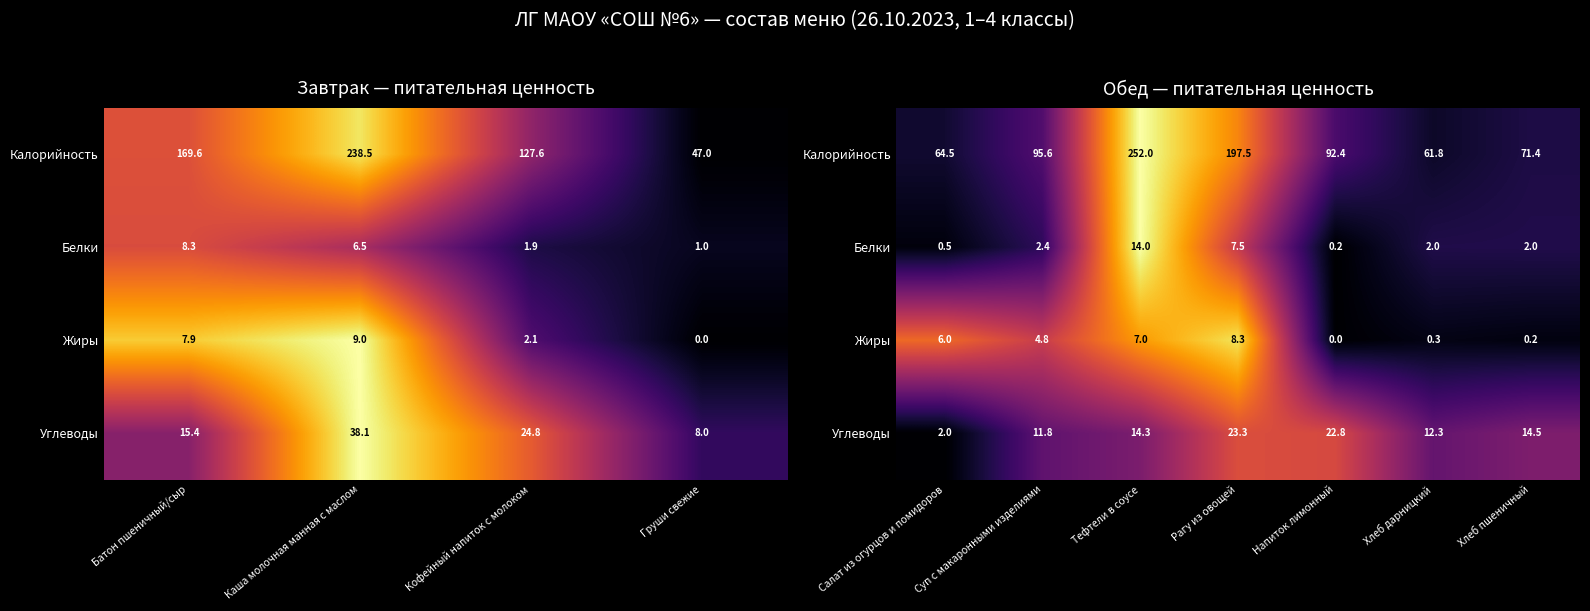

At which category does the chart reach its minimum across all series?

Напиток лимонный